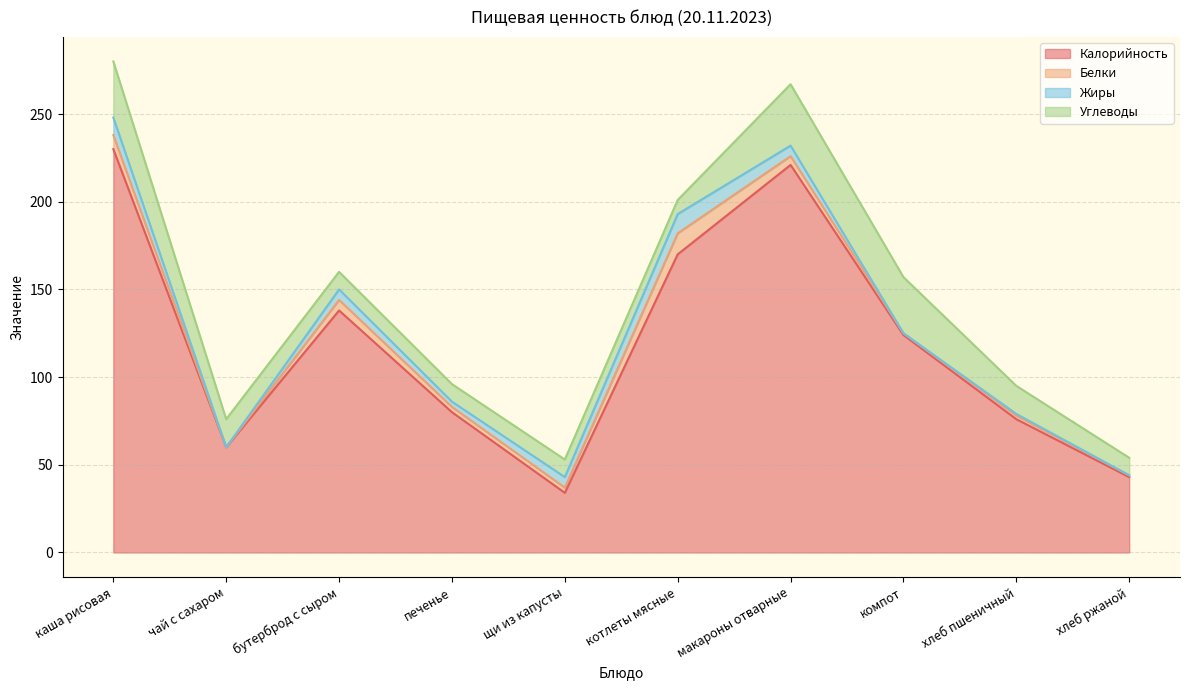

The value of Калорийность at компот is 124. True or false?

True